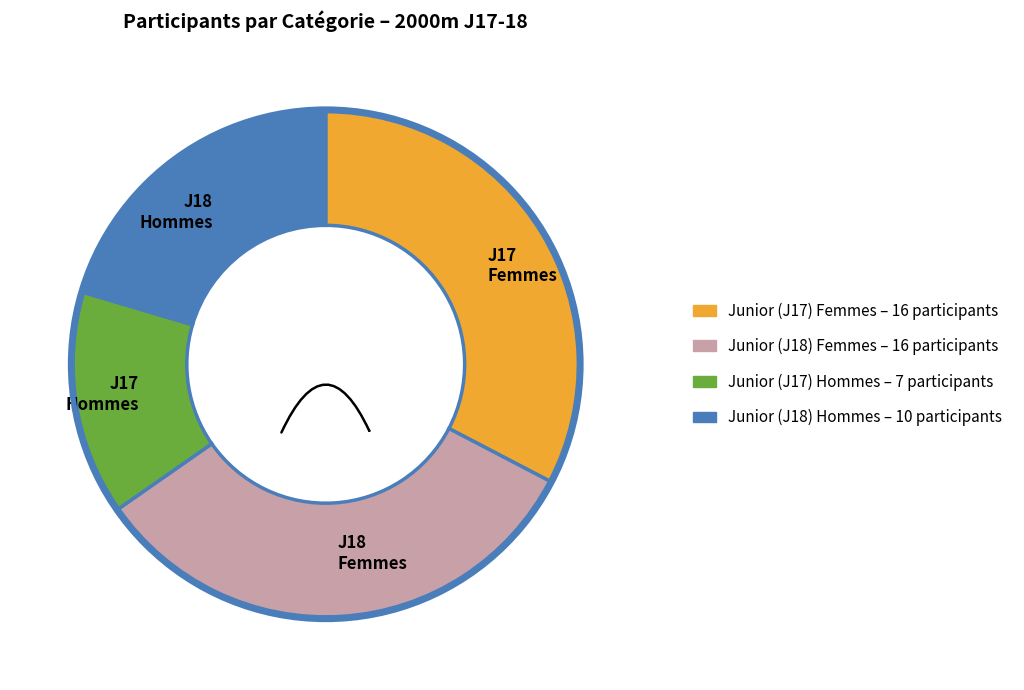

Does any single category account for the majority?

No